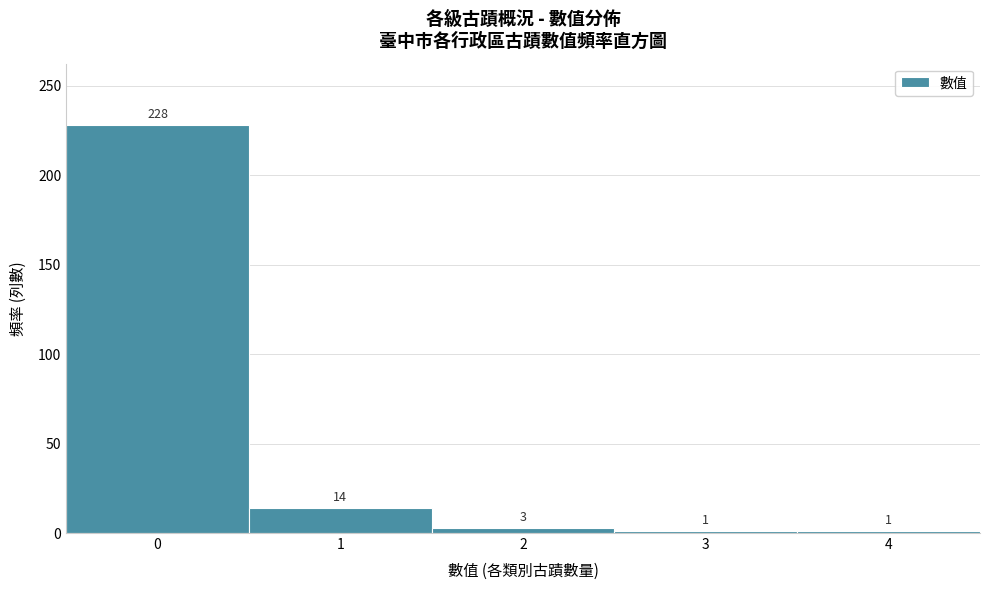

Reading left to right, extract all data points from this chart.

228	14	3	1	1